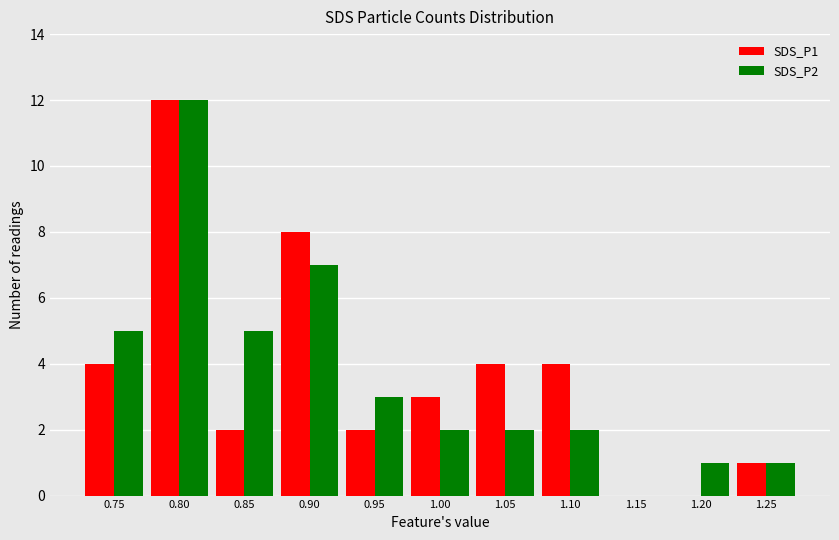

What is the maximum value shown in the chart?

12